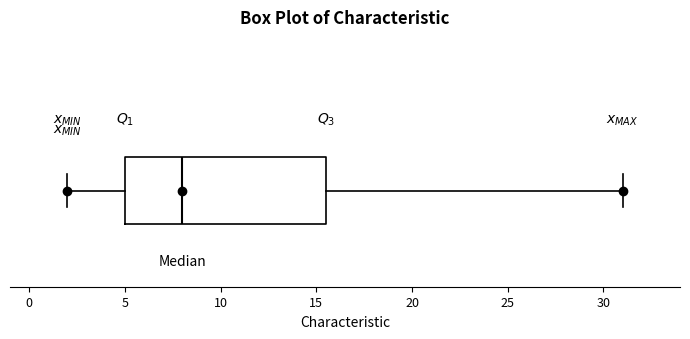

Transcribe this box plot: give where the median line is, the range the box spans, and where the two whiskers end, as read against the x-axis. The values are not printed on the chart, so give them approximately, as read against the axis.

median 8.0, box 5.0 to 15.5, whiskers 2.0 to 31.0